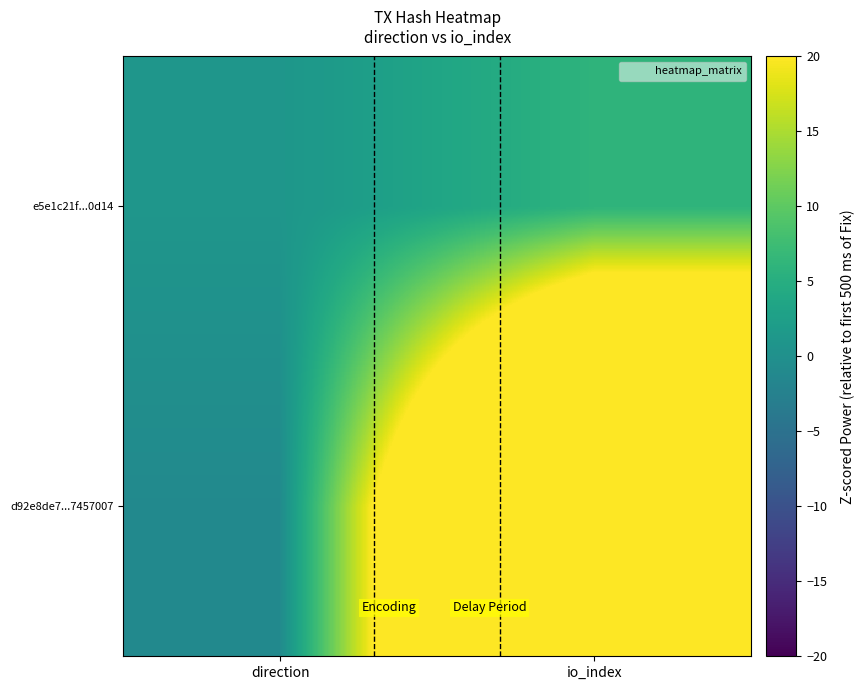

At how many categories does at least one series exceed 58?

1